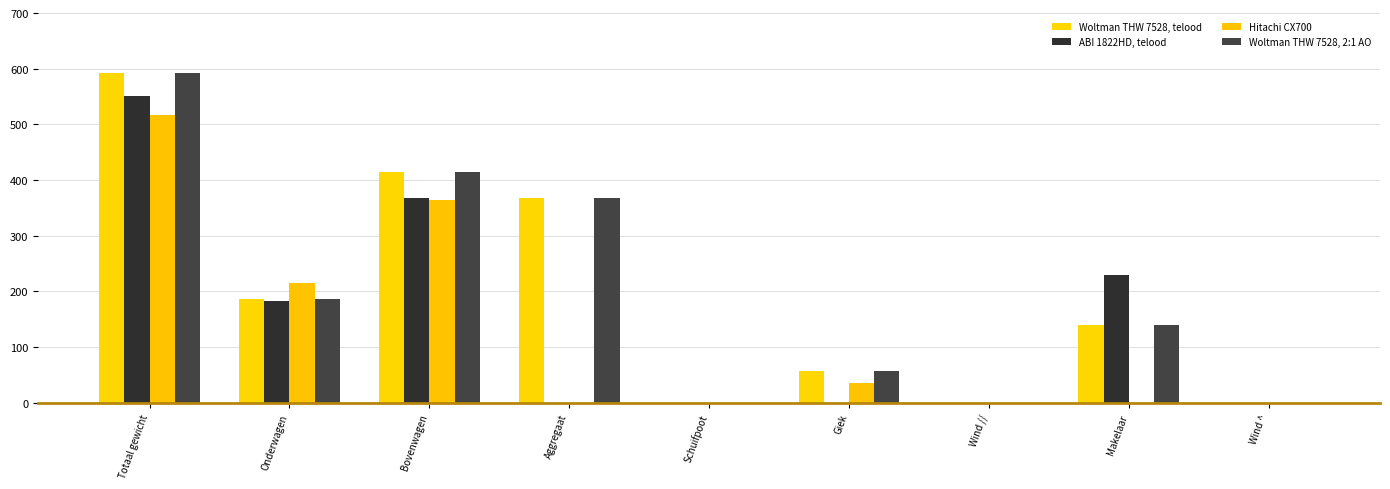

Does the chart contain stacked bars?

No